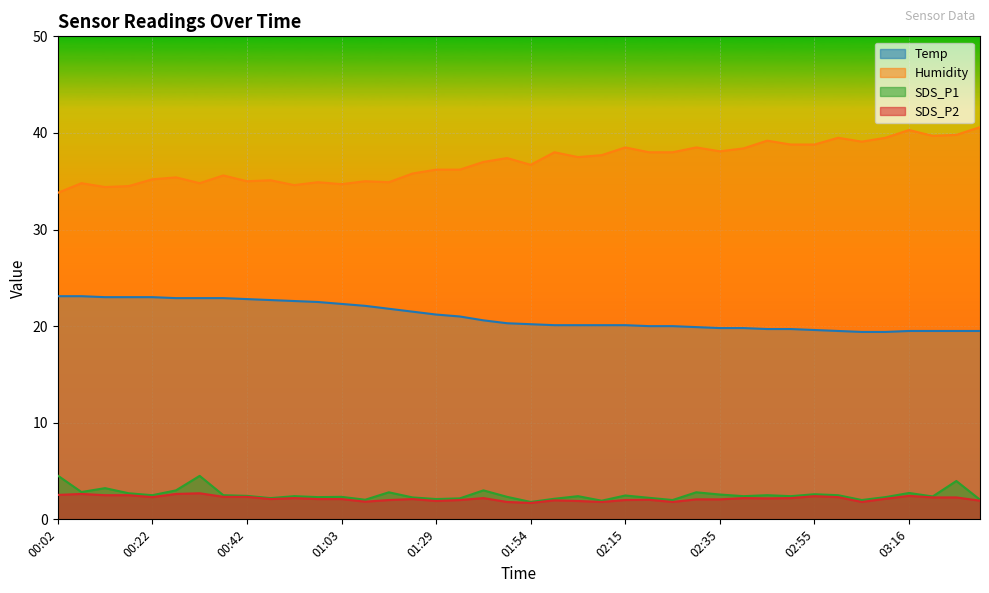

The Humidity series shows 12.7 at 00:37. True or false?

False